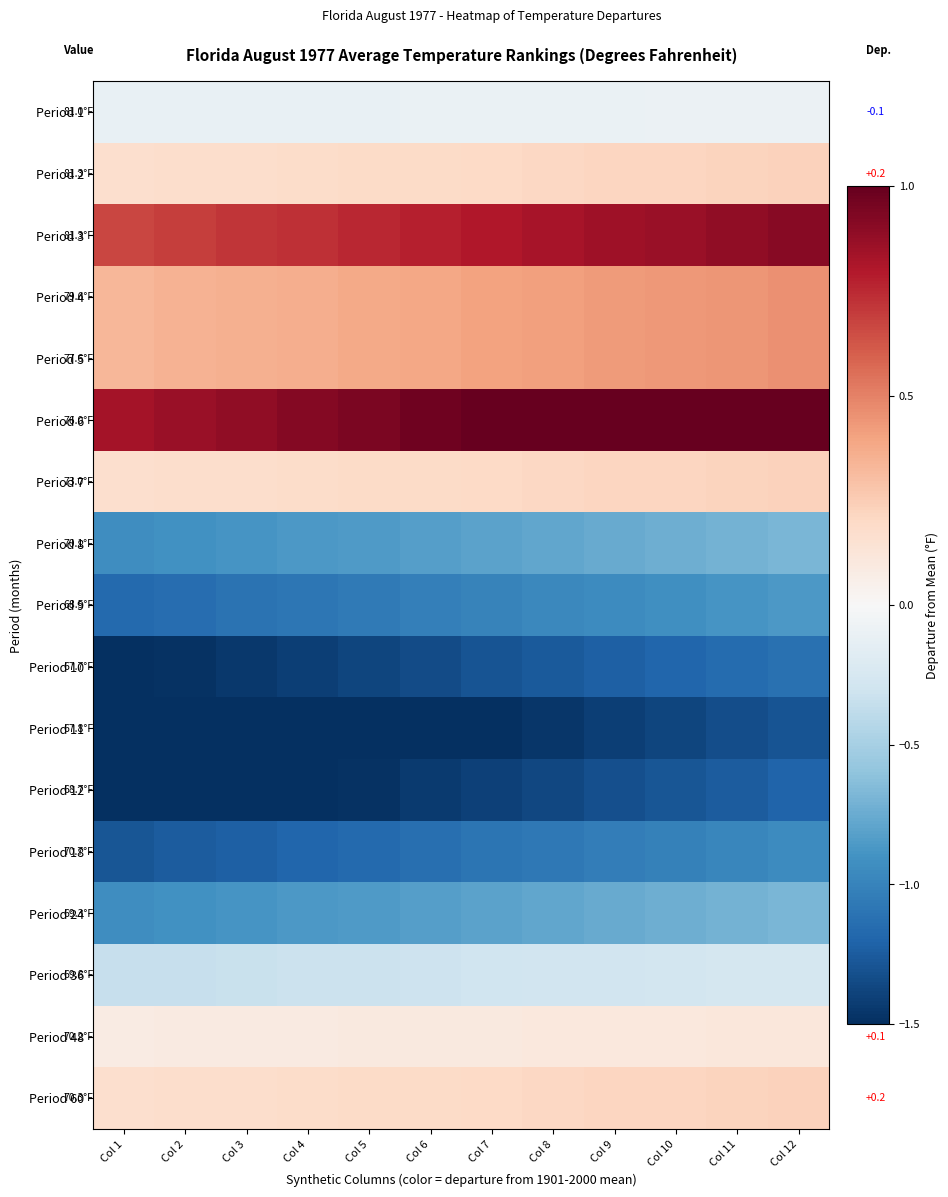

What is the difference between the maximum and minimum values in the Period 9 series?

0.3